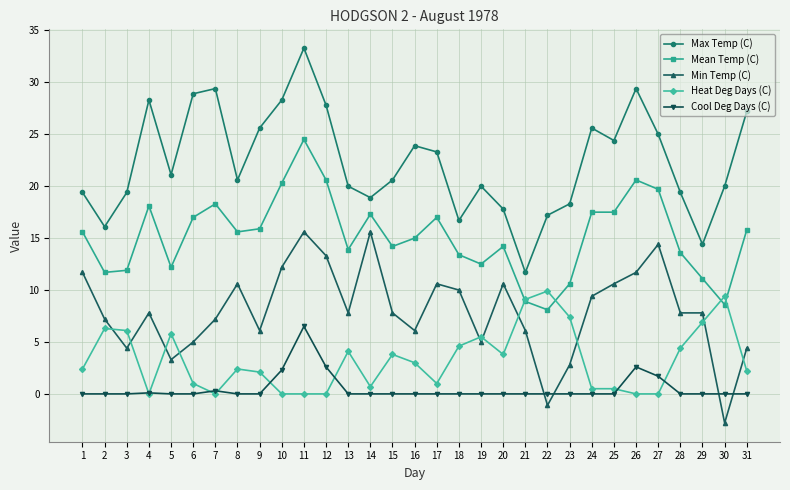

What is the sum of the Max Temp (C) values at 22 and 14?

36.1